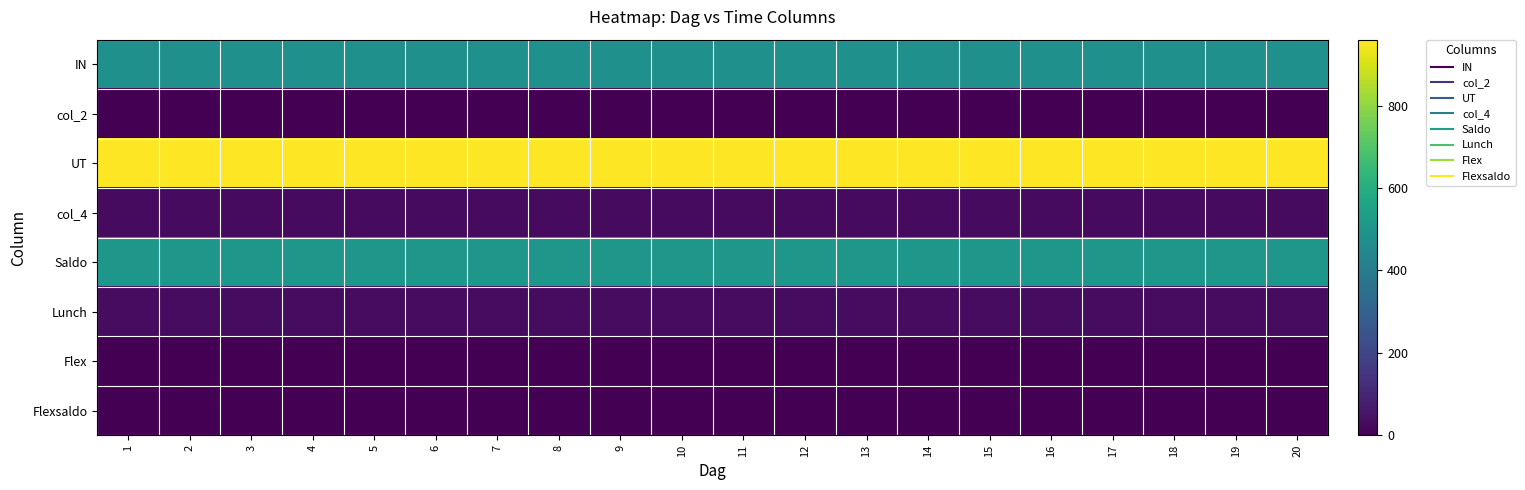

Which series has the largest total across all categories?

UT